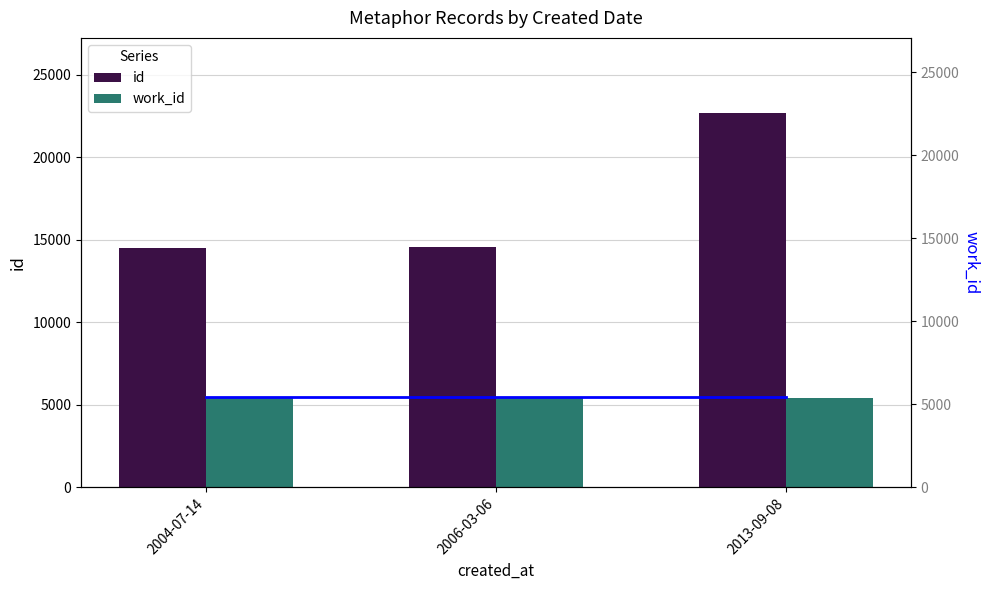

What is the change in value from 2006-03-06 to 2013-09-08?

+8151